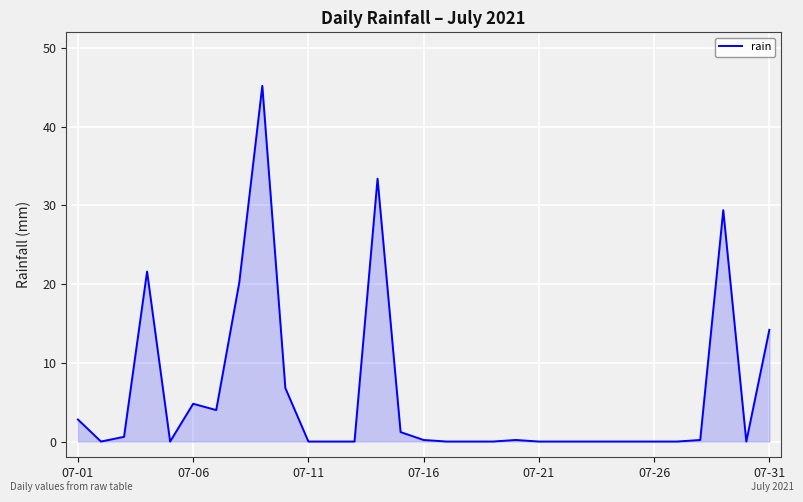

What is the difference between the maximum and minimum values?

45.2